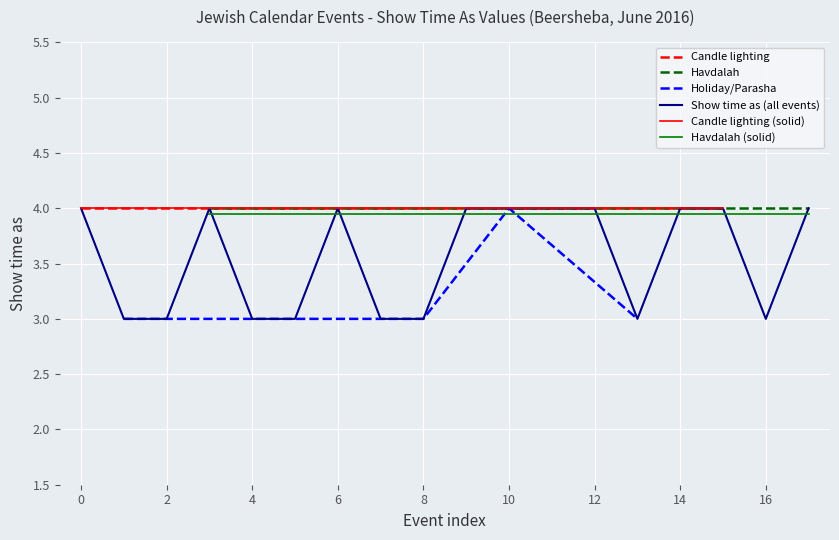

What is the difference between the maximum and minimum values?

1